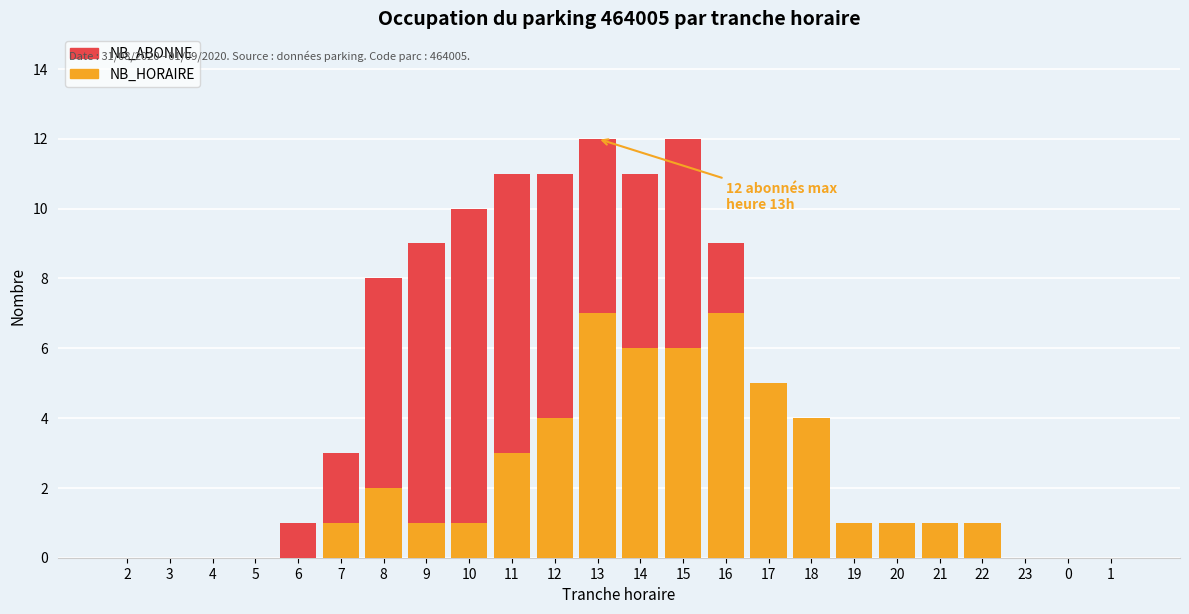

What is the difference between the second highest and minimum values in the NB_ABONNE series?

12